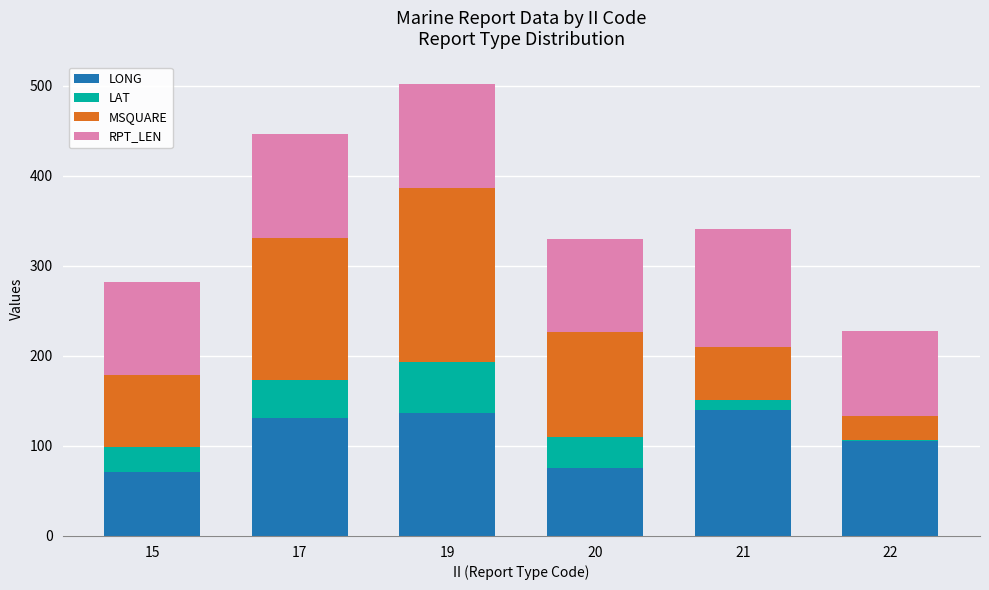

At which category is the sum across all series the highest?

19